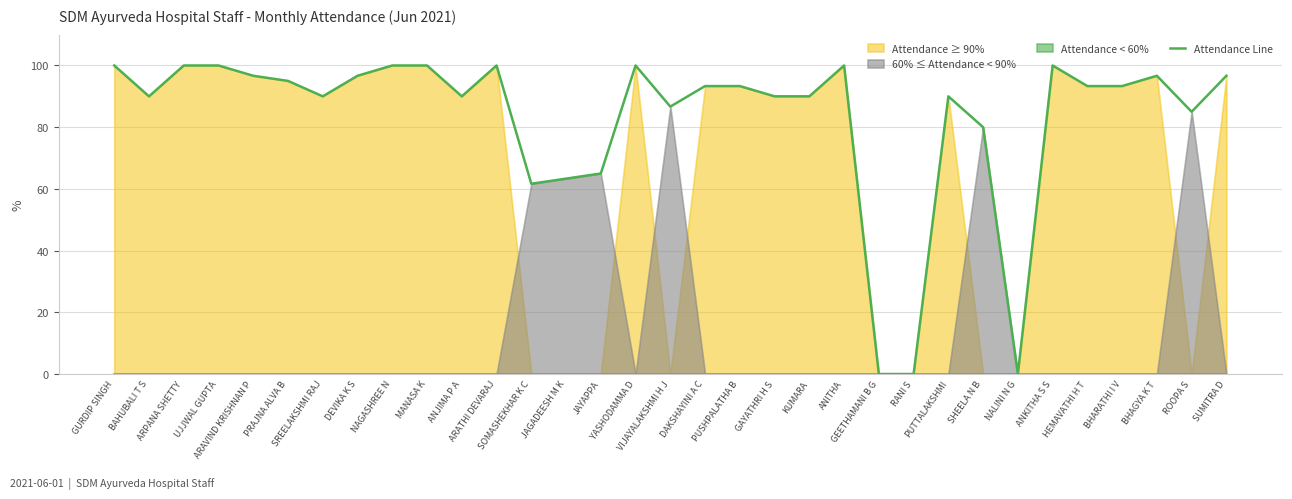

Where is the first local minimum?

BAHUBALI T S